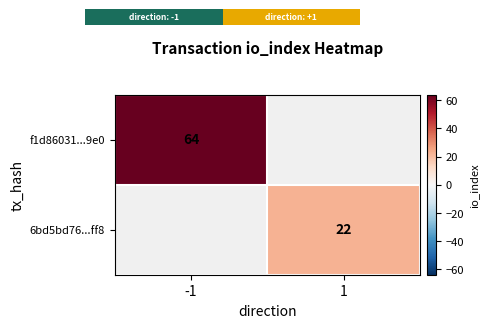

Is it true that f1d86031...9e0 equals 64 at -1?

True